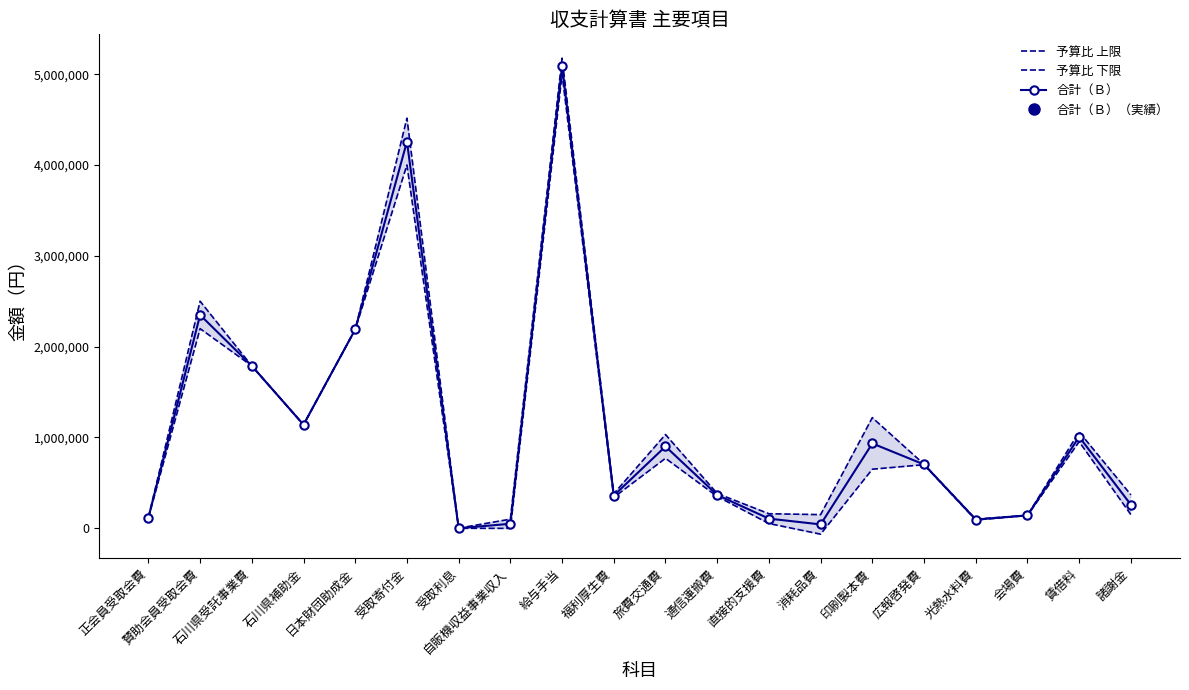

At which label does 予算比 下限 reach its peak?

給与手当